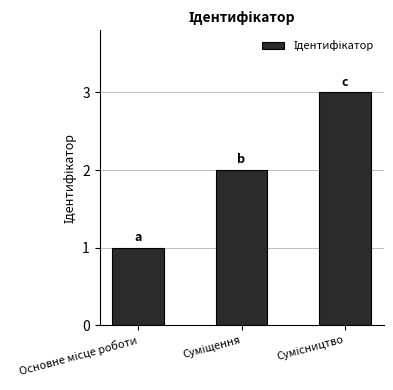

What is the sum of all values?

6